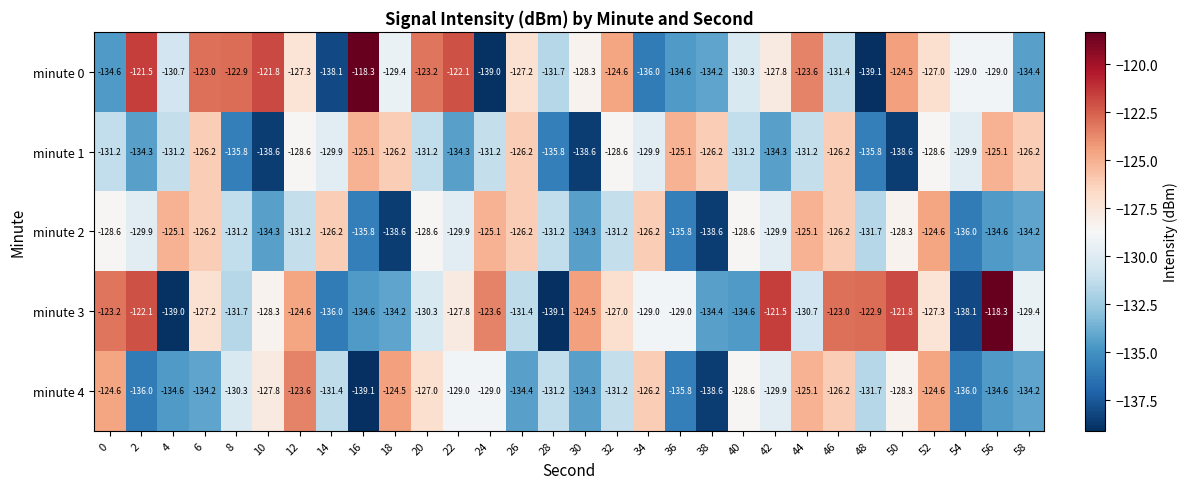

Is it true that minute 3 equals -128.3 at 10?

True